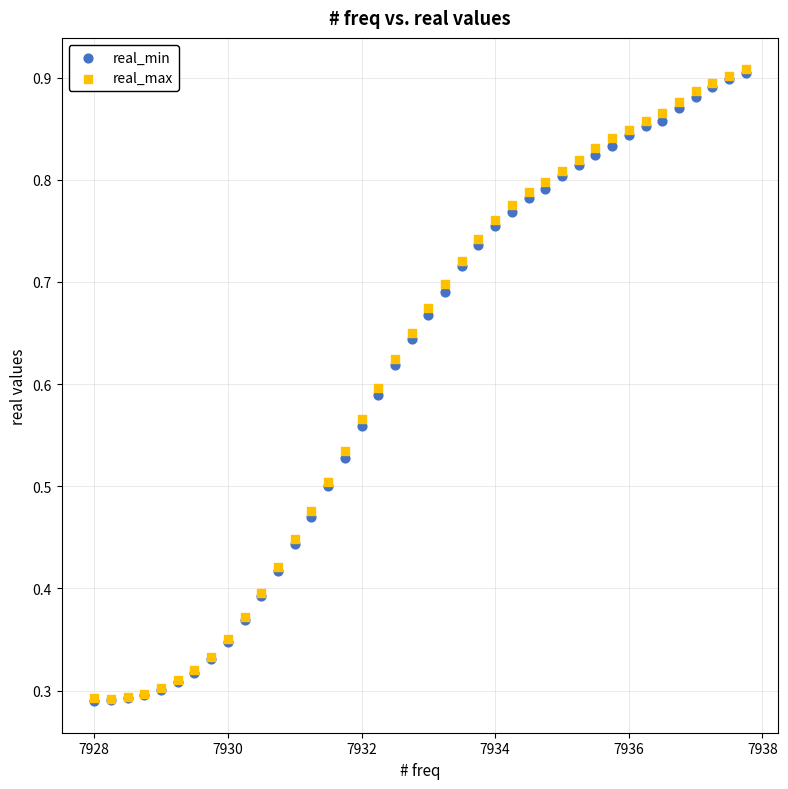

What are all the series names shown in the legend?

real_min, real_max